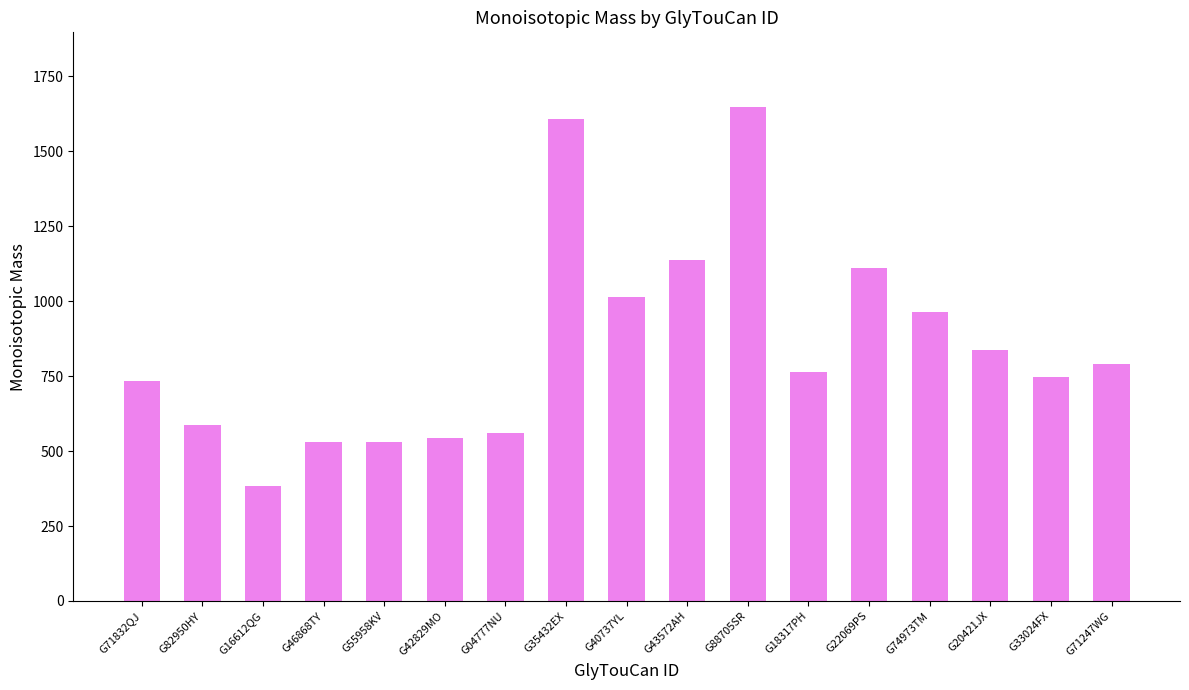

What position from the right is G16612QG?

15